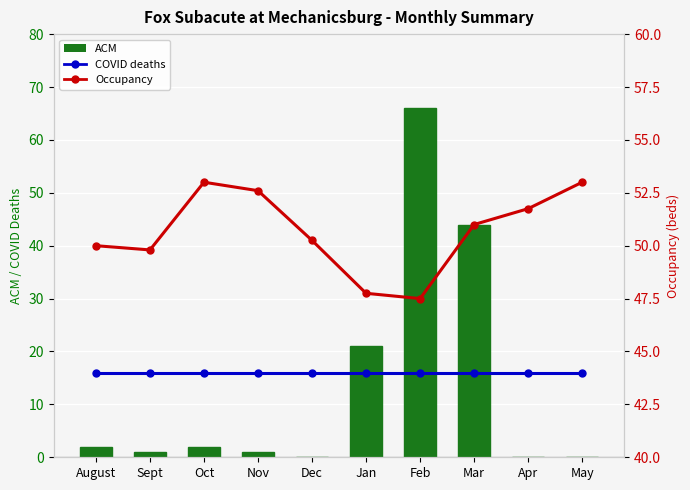

Which category has the lowest value in the Occupancy series?

Feb